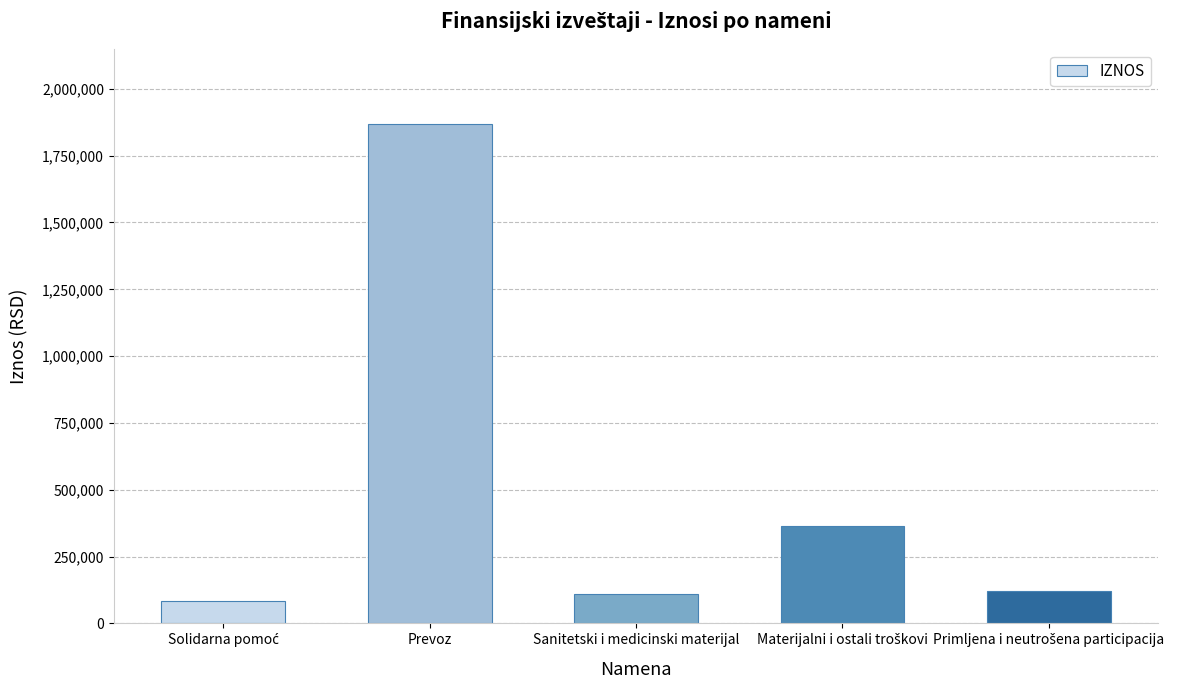

What is the difference between the second highest and minimum values?

280488.7